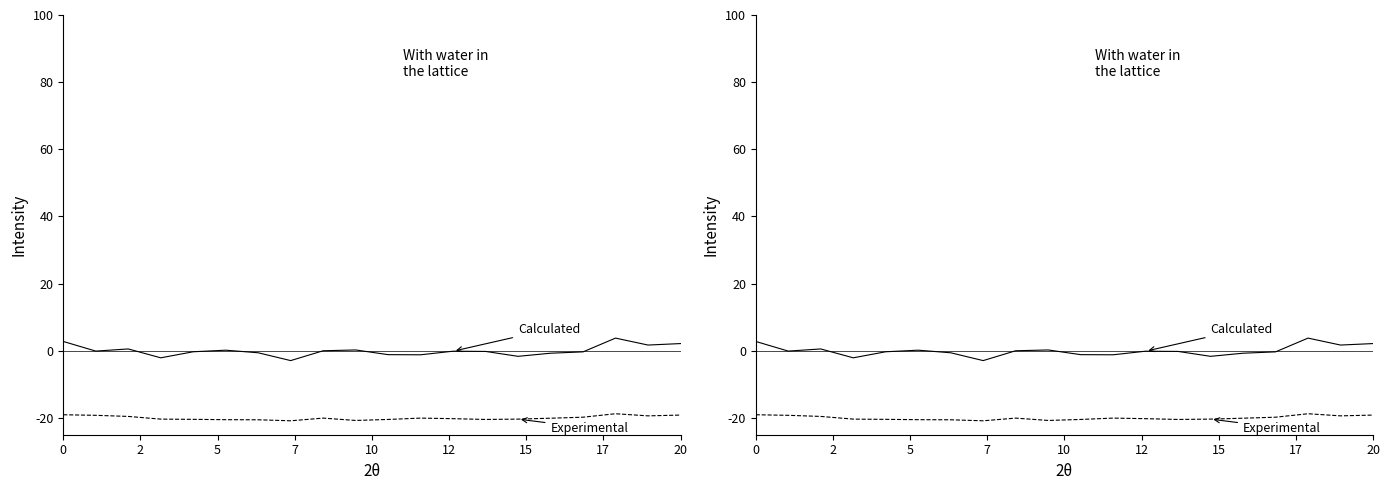

At which category does Calculated reach its first local valley?

2